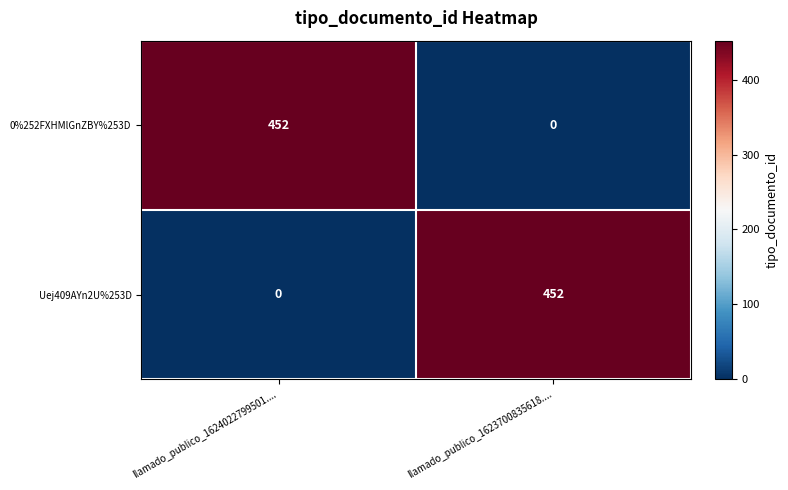

Reading right to left, transcribe all the data shown in this chart.

0%252FXHMlGnZBY%253D: 0	452
Uej409AYn2U%253D: 452	0